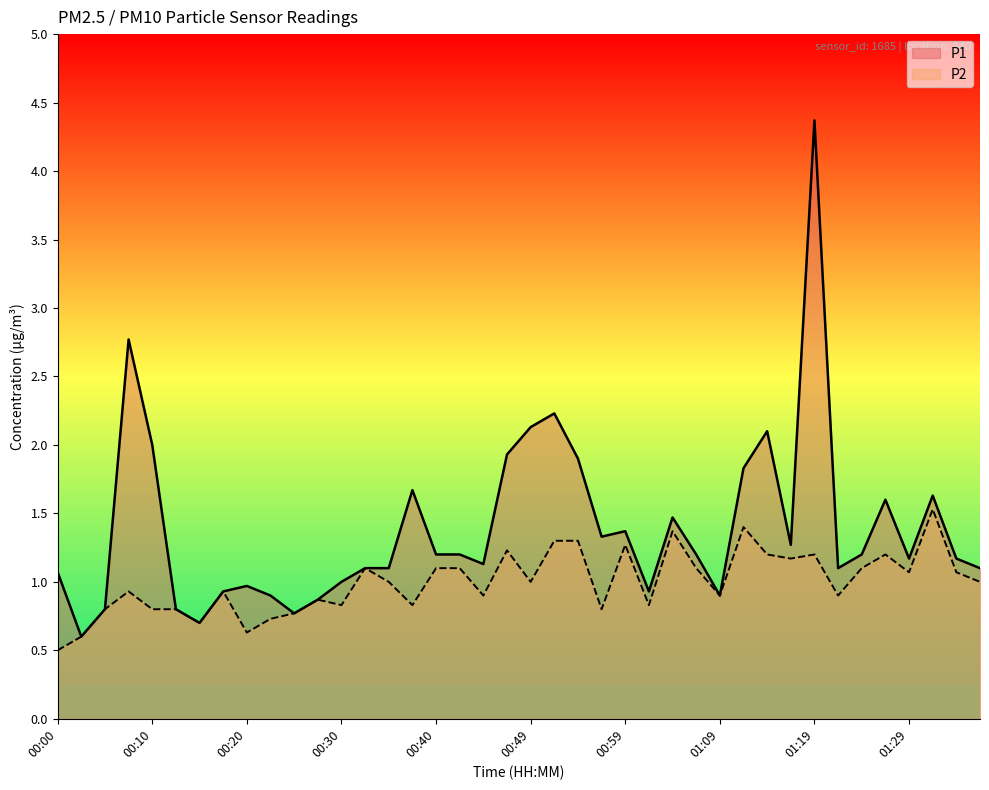

True or false: P2 and P1 intersect in this chart.

False